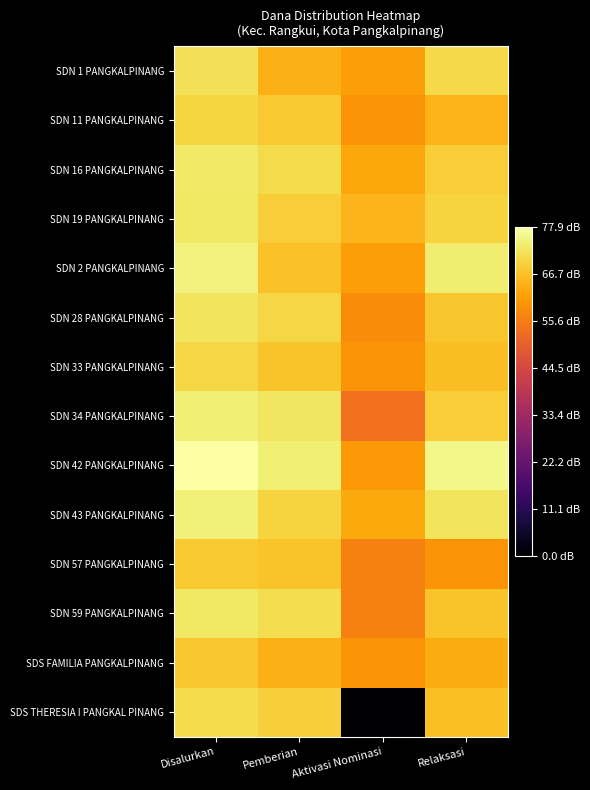

Reading right to left, extract all data points from this chart.

SDN 1 PANGKALPINANG: Relaksasi=70.3	Aktivasi Nominasi=61.3	Pemberian=64.3	Disalurkan=71.7
SDN 11 PANGKALPINANG: Relaksasi=64.7	Aktivasi Nominasi=59.5	Pemberian=67.8	Disalurkan=70.0
SDN 16 PANGKALPINANG: Relaksasi=68.7	Aktivasi Nominasi=62.6	Pemberian=70.6	Disalurkan=73.2
SDN 19 PANGKALPINANG: Relaksasi=69.4	Aktivasi Nominasi=65.0	Pemberian=68.7	Disalurkan=72.9
SDN 2 PANGKALPINANG: Relaksasi=73.8	Aktivasi Nominasi=61.3	Pemberian=66.7	Disalurkan=74.8
SDN 28 PANGKALPINANG: Relaksasi=67.3	Aktivasi Nominasi=58.3	Pemberian=70.1	Disalurkan=72.2
SDN 33 PANGKALPINANG: Relaksasi=66.1	Aktivasi Nominasi=59.5	Pemberian=67.1	Disalurkan=70.1
SDN 34 PANGKALPINANG: Relaksasi=68.6	Aktivasi Nominasi=53.5	Pemberian=72.4	Disalurkan=74.0
SDN 42 PANGKALPINANG: Relaksasi=75.5	Aktivasi Nominasi=60.5	Pemberian=74.0	Disalurkan=77.9
SDN 43 PANGKALPINANG: Relaksasi=72.1	Aktivasi Nominasi=63.1	Pemberian=69.5	Disalurkan=74.3
SDN 57 PANGKALPINANG: Relaksasi=59.5	Aktivasi Nominasi=56.5	Pemberian=66.9	Disalurkan=68.0
SDN 59 PANGKALPINANG: Relaksasi=67.1	Aktivasi Nominasi=56.5	Pemberian=71.4	Disalurkan=72.9
SDS FAMILIA PANGKALPINANG: Relaksasi=63.5	Aktivasi Nominasi=59.5	Pemberian=64.3	Disalurkan=67.7
SDS THERESIA I PANGKAL PINANG: Relaksasi=66.5	Aktivasi Nominasi=0.0	Pemberian=68.8	Disalurkan=70.8